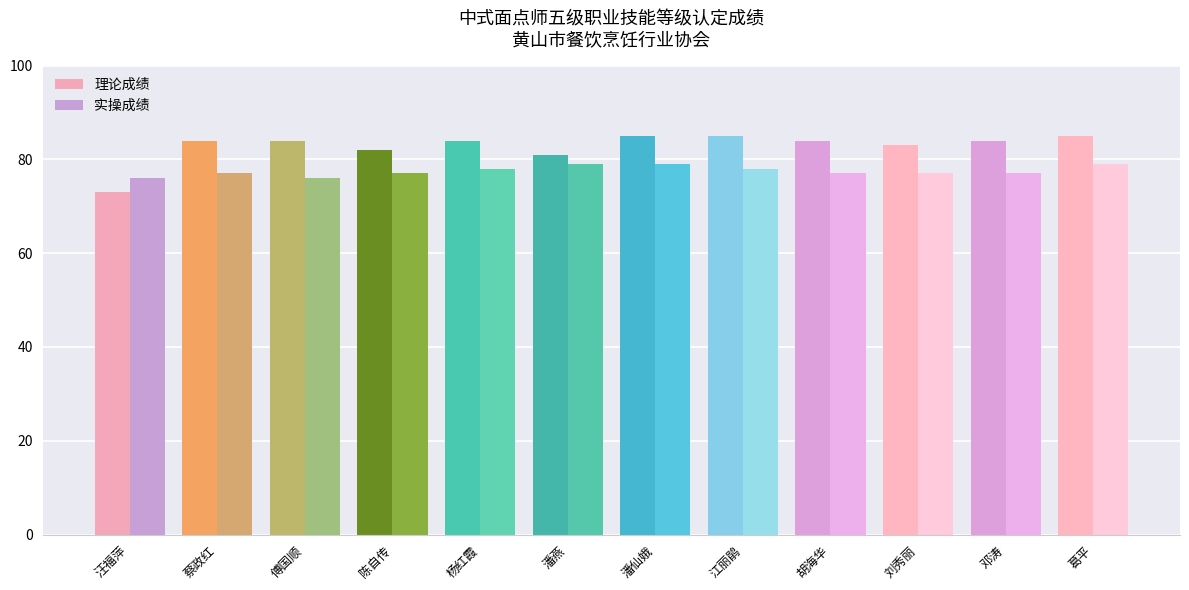

What is the total value across all series at 潘仙娥?

164